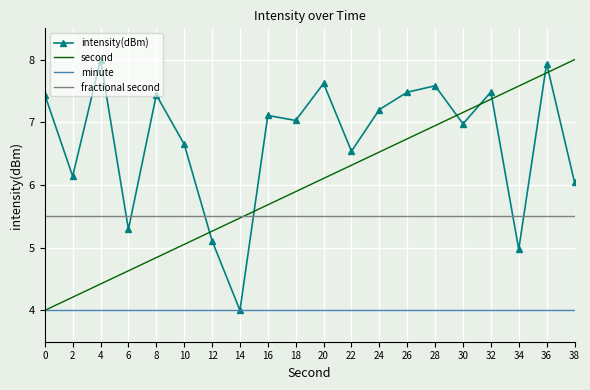

What are all the series names shown in the legend?

intensity(dBm), second, minute, fractional second